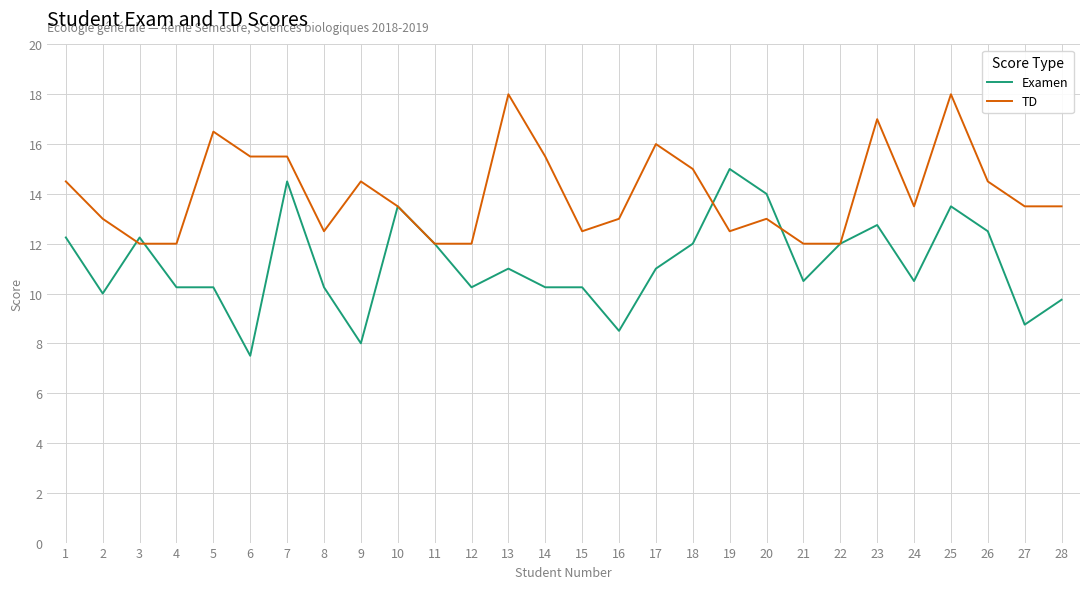

Is it true that TD equals 31.8 at 25?

False